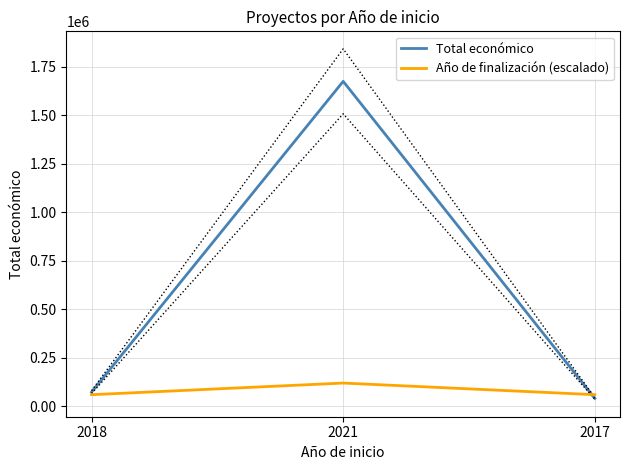

At which label does Año de finalización (escalado) reach its minimum?

2018